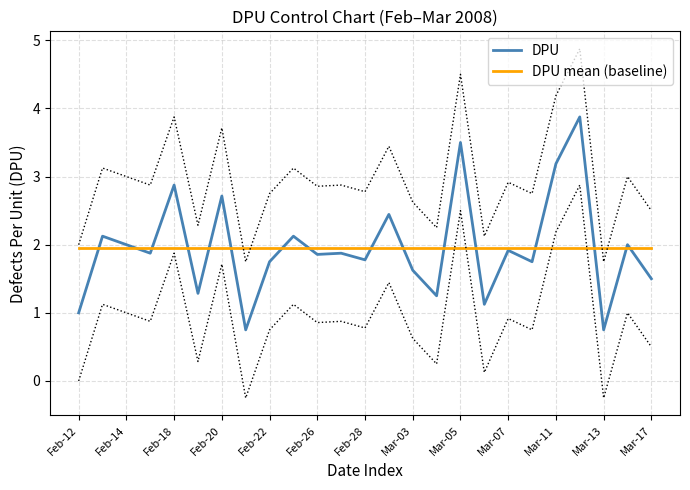

How many categories are shown in the chart?

25